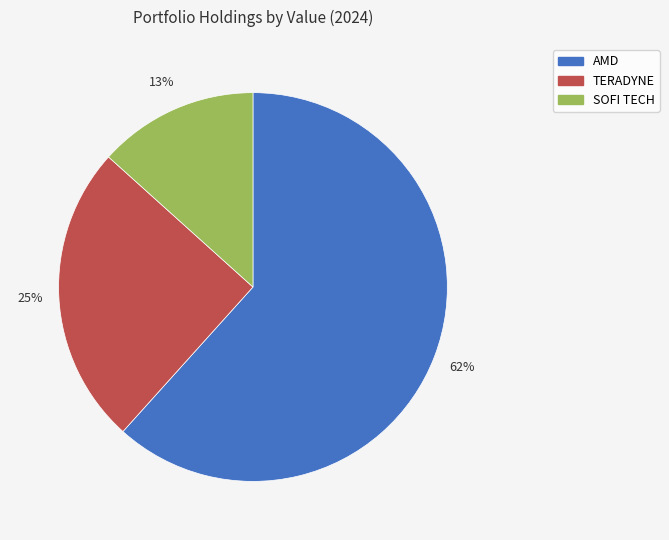

Is there a majority slice in this chart?

Yes